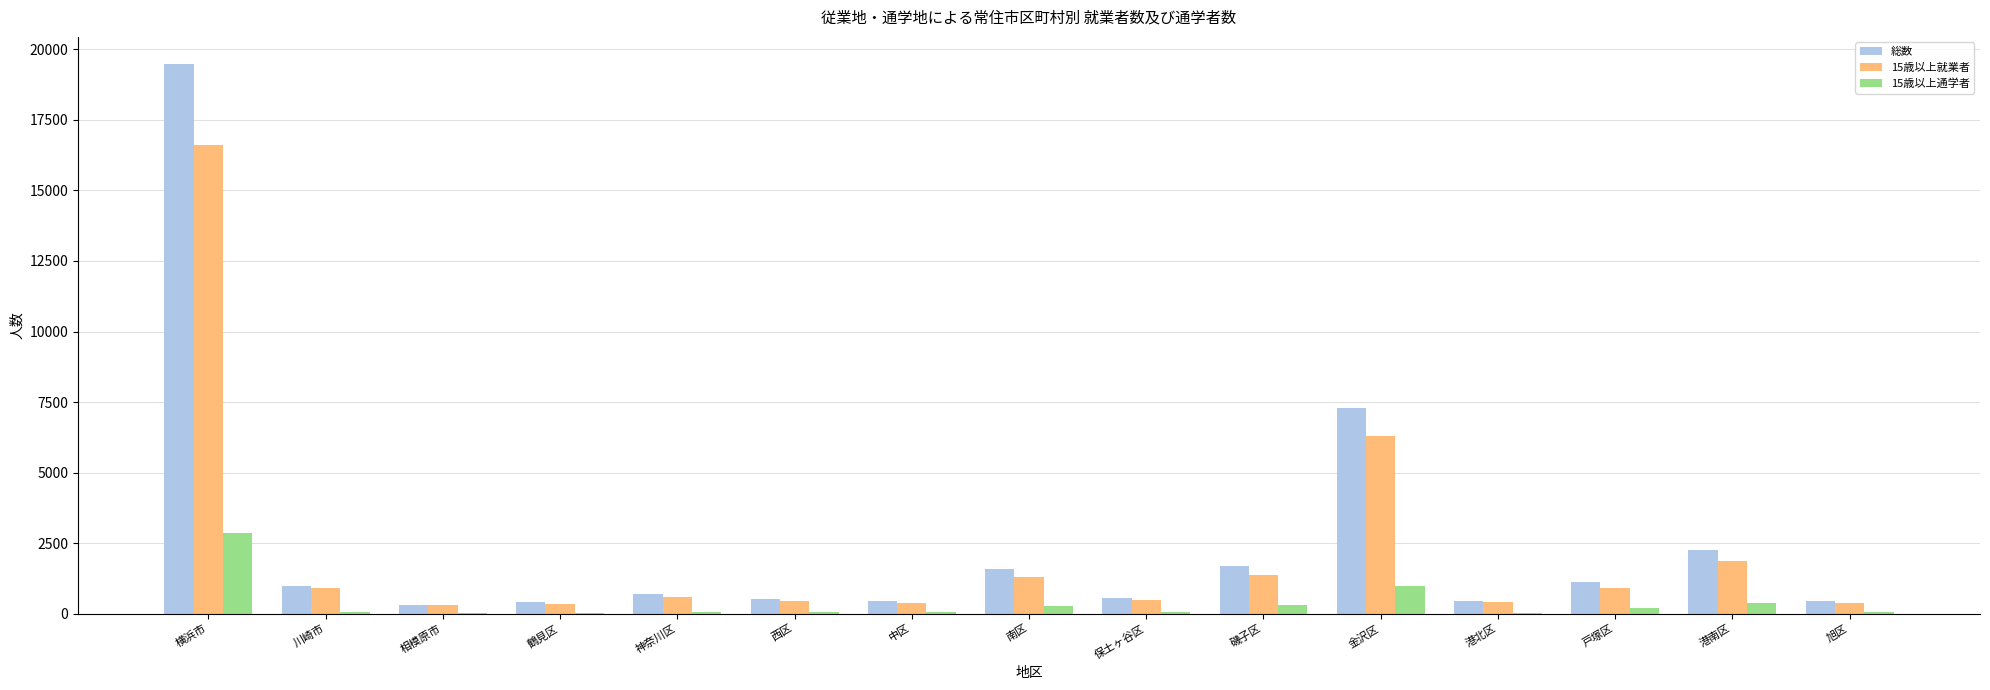

What is the maximum value for 15歳以上就業者?

16606